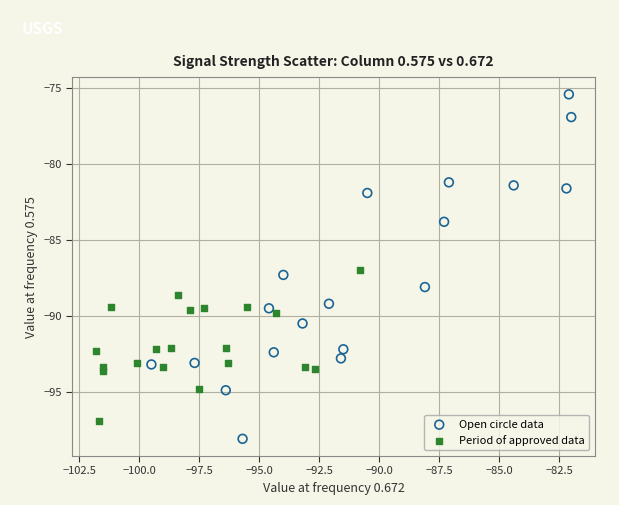

Which series reaches the minimum Y coordinate?

Open circle data